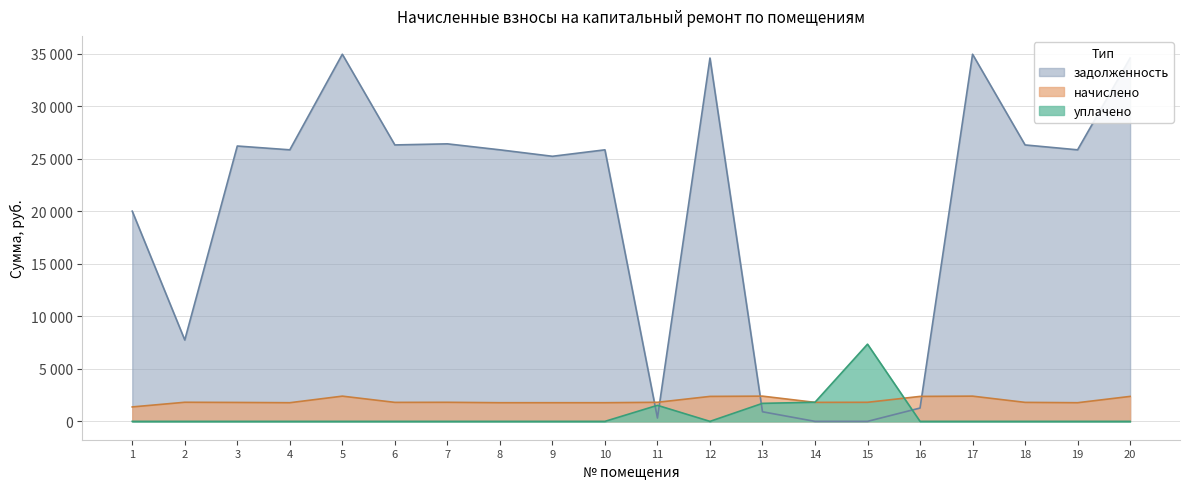

What are all the series names shown in the legend?

задолженность, начислено, уплачено